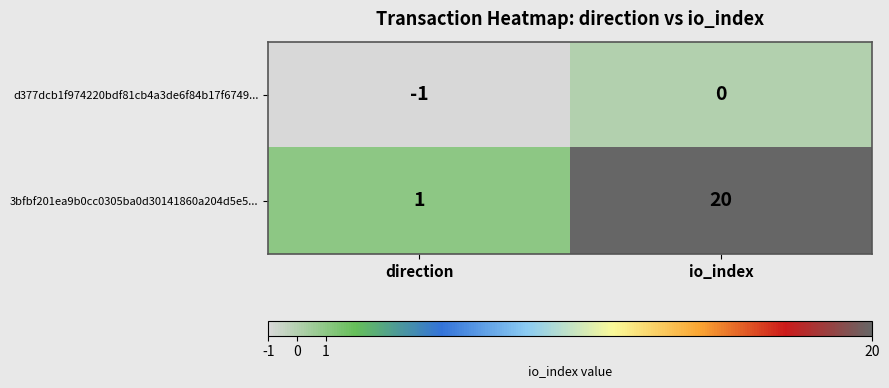

The d377dcb1f974220bdf81cb4a3de6f84b17f6749... series shows 0 at io_index. True or false?

True